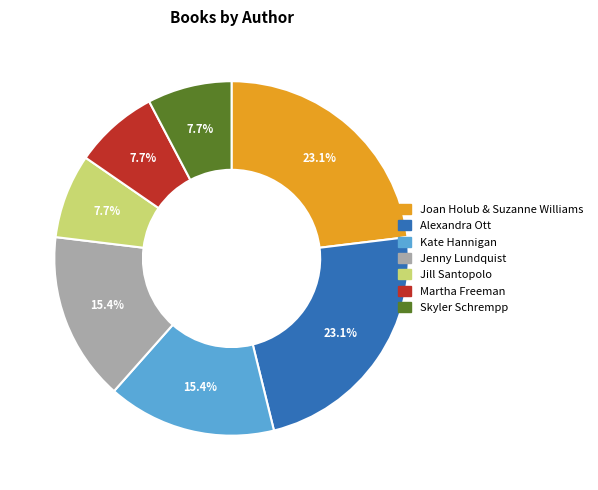

Is the sum of Joan Holub & Suzanne Williams and Martha Freeman greater than half?

No